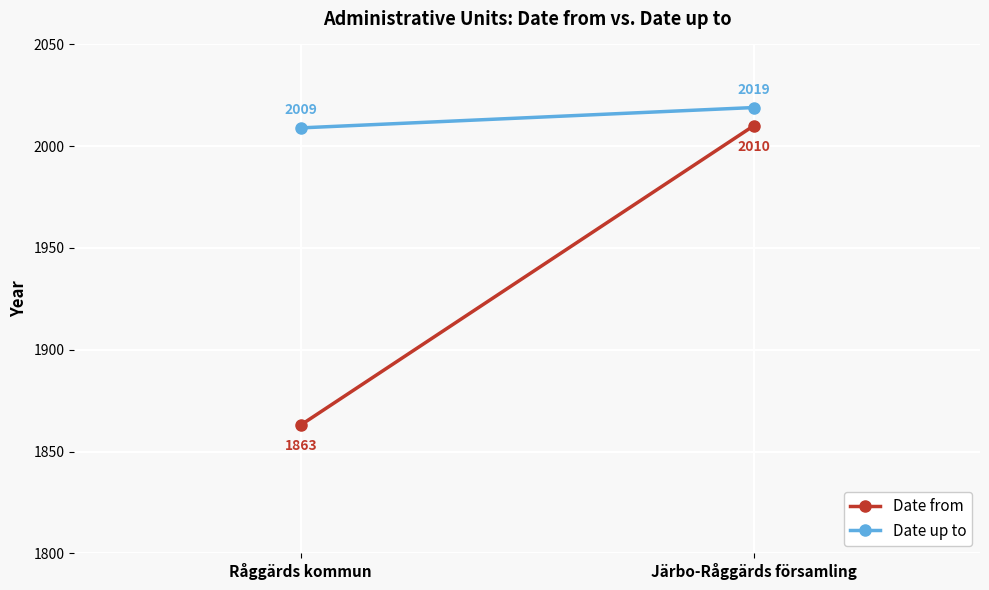

How many lines are shown in the chart?

2